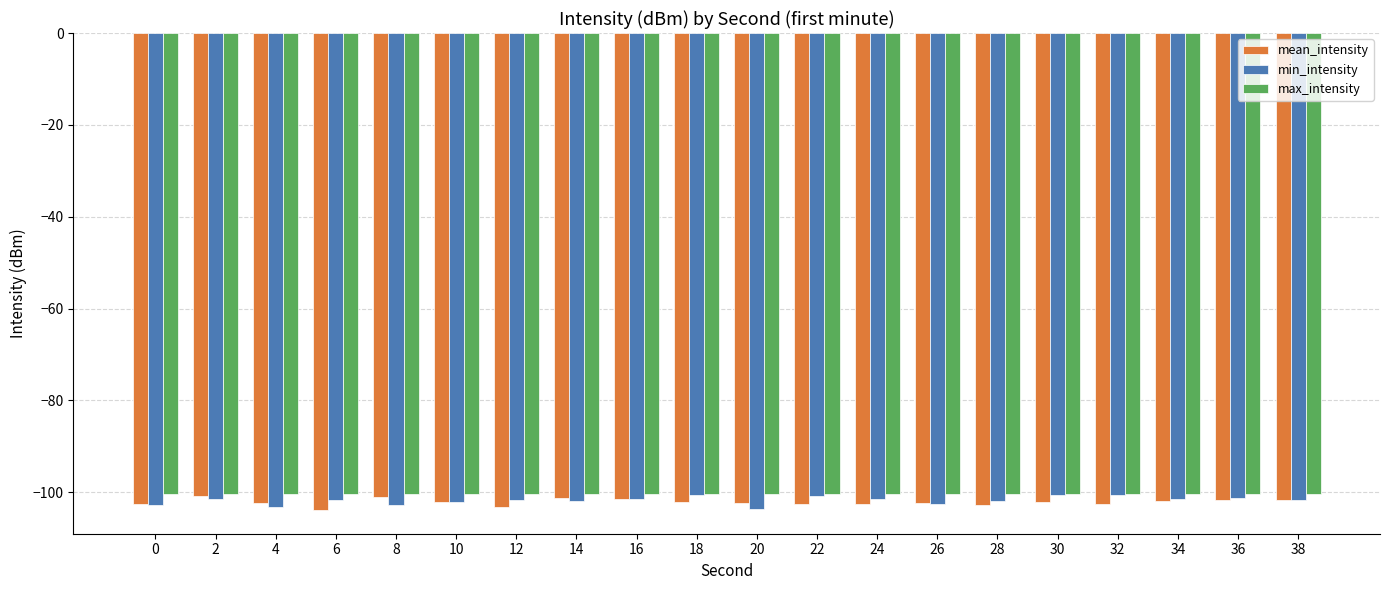

What is the highest value of the min_intensity series?

-100.5